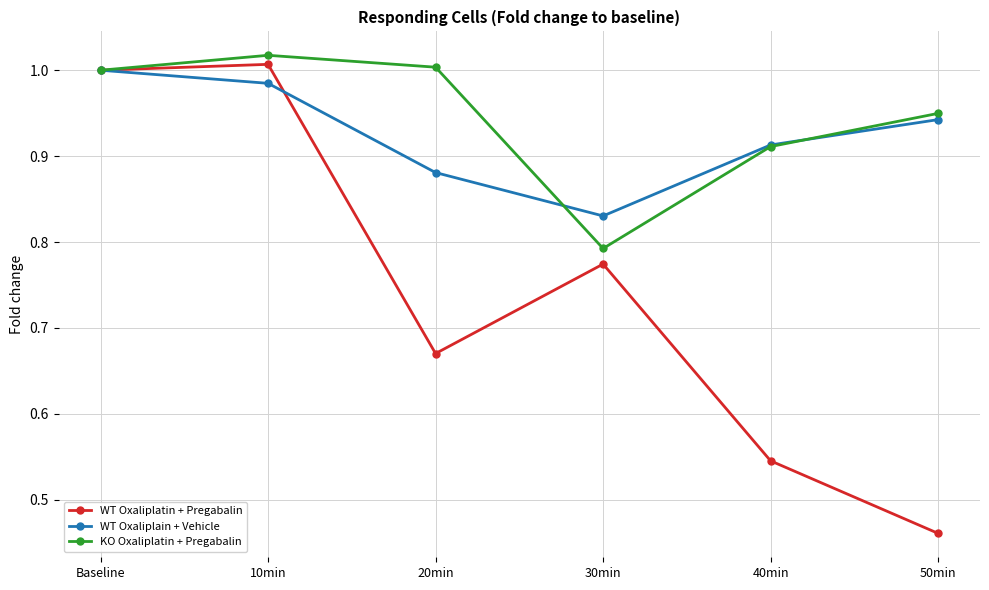

Is it true that KO Oxaliplatin + Pregabalin equals 1.6 at 20min?

False